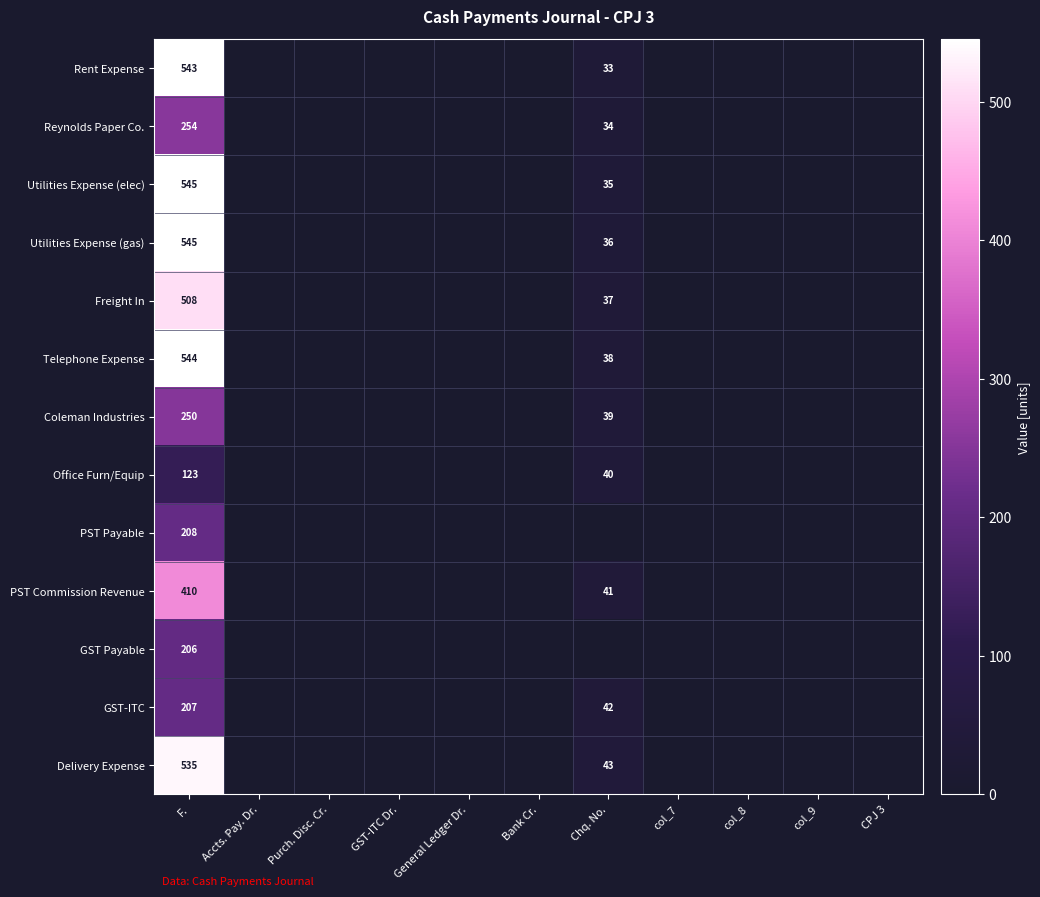

The value of Rent Expense at CPJ 3 is 0. True or false?

True